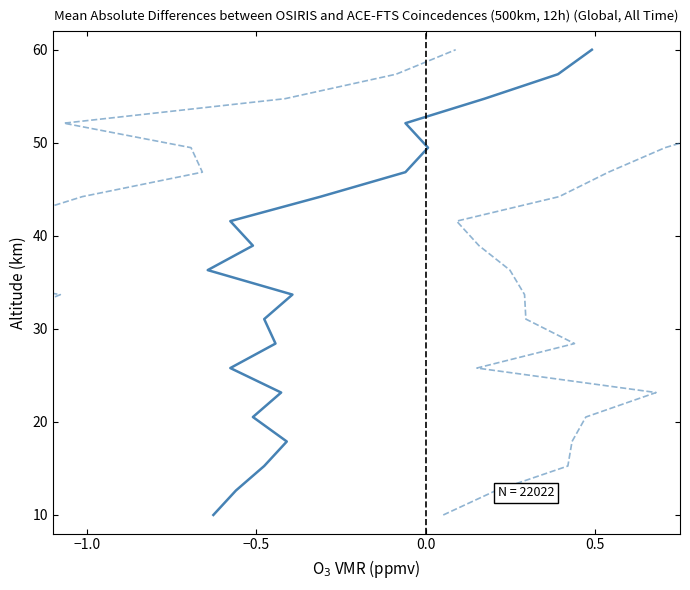

What are all the series names shown in the legend?

Mean - Std, Mean + Std, Mean